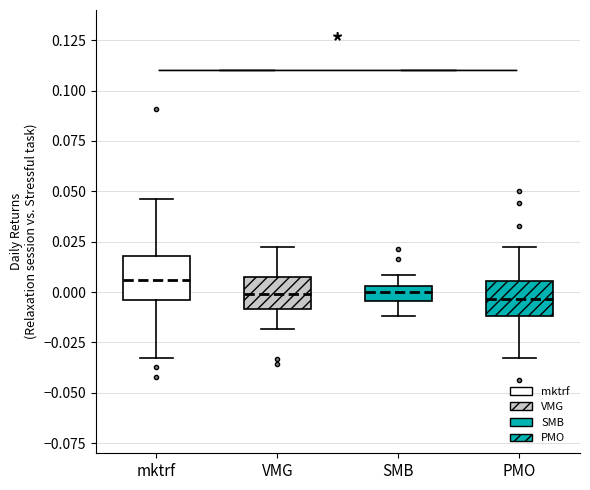

Where does the upper whisker of the box for PMO end on the y-axis? The values are not printed on the chart, so give them approximately, as read against the axis.

0.020